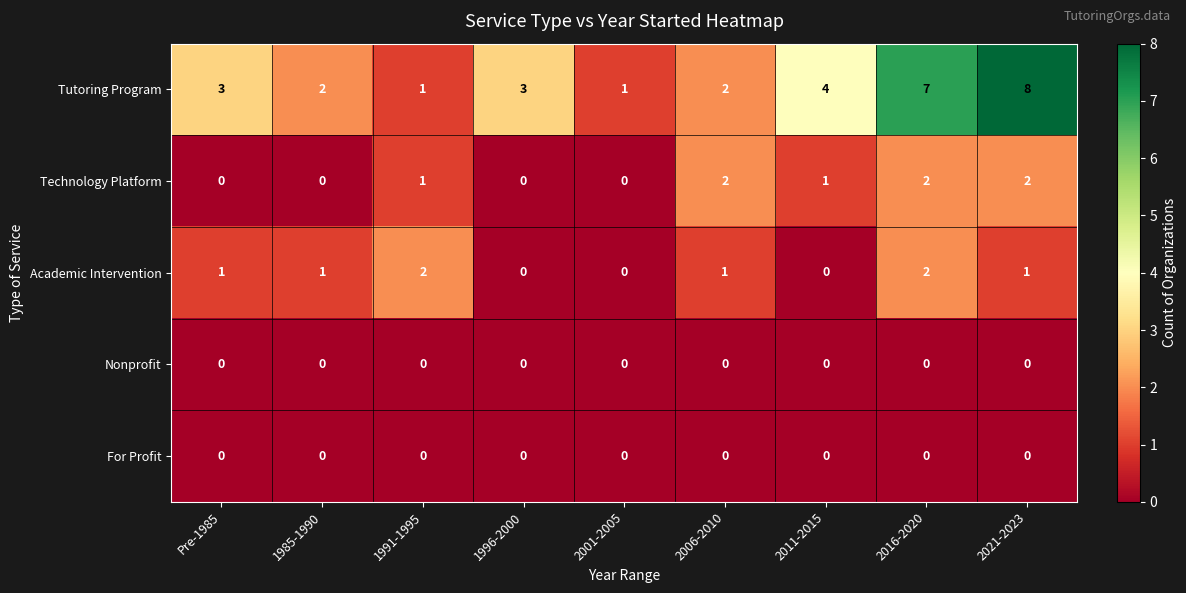

What is the greatest value displayed?

8